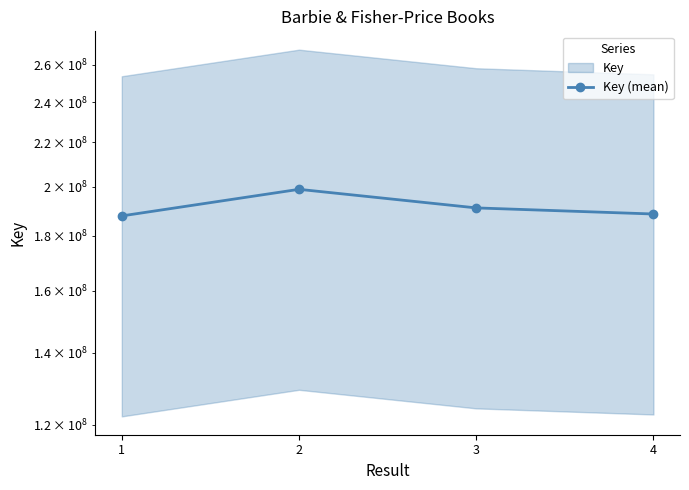

What is the value of the 2nd point from the left?

198939428